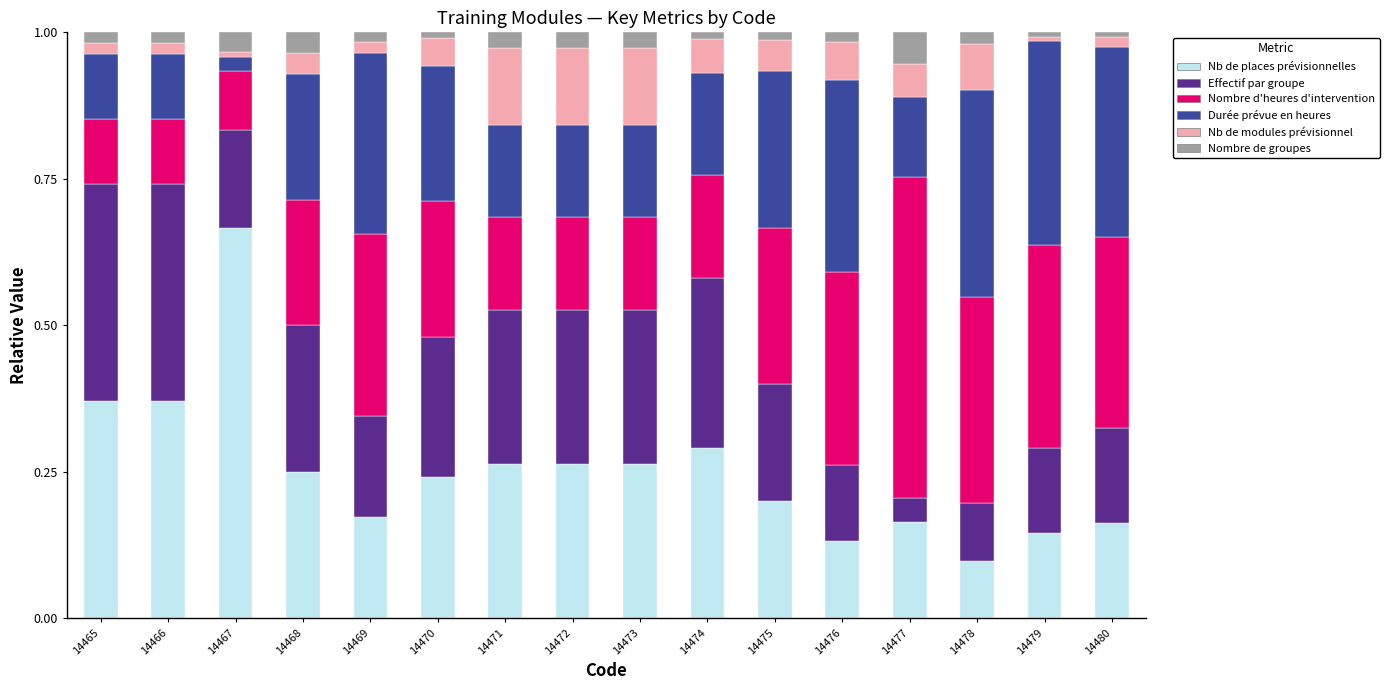

Which category has the highest value in the Nb de places prévisionnelles series?

14467